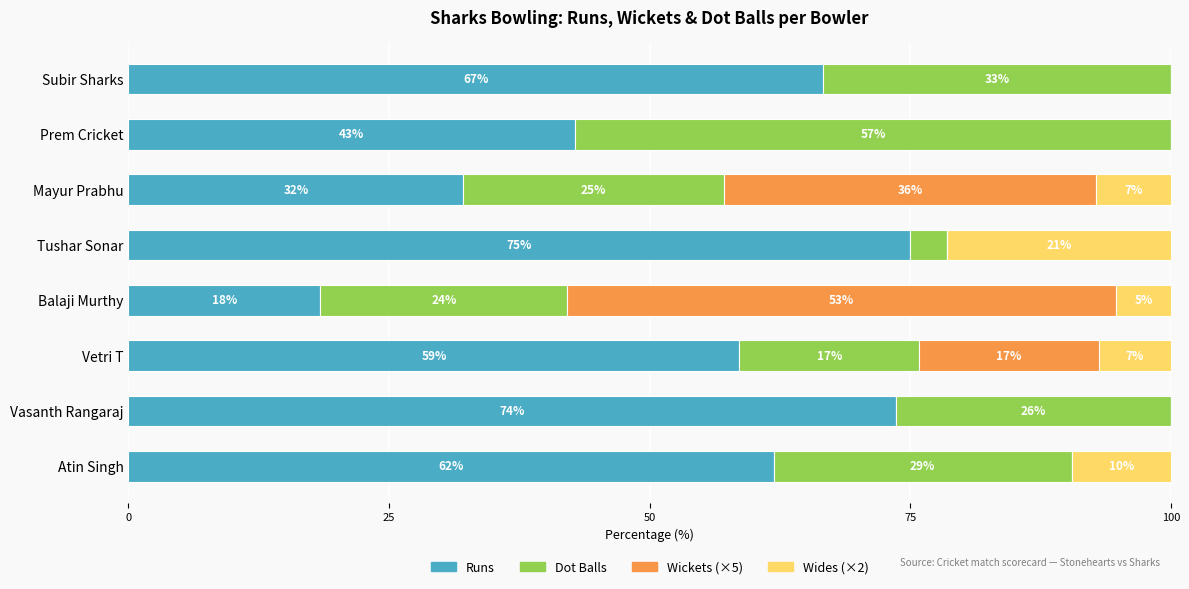

What are all the series names shown in the legend?

Runs, Dot Balls, Wickets (×5), Wides (×2)